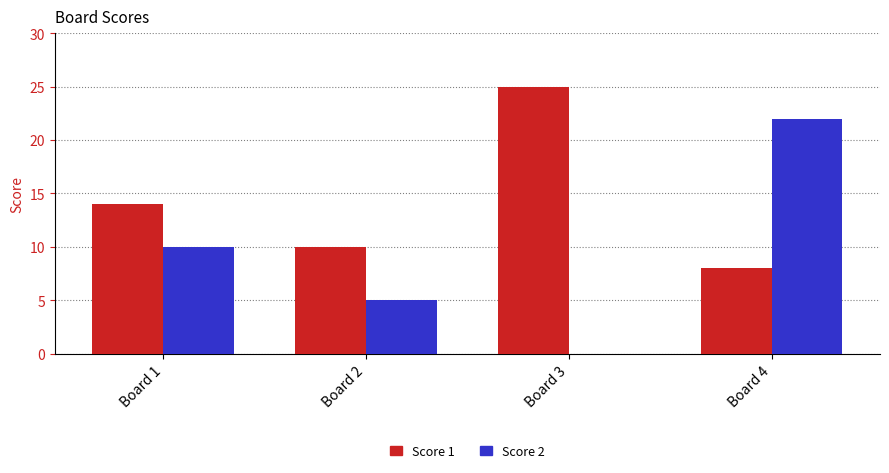

True or false: Score 2 has a value of 0 at Board 3.

True